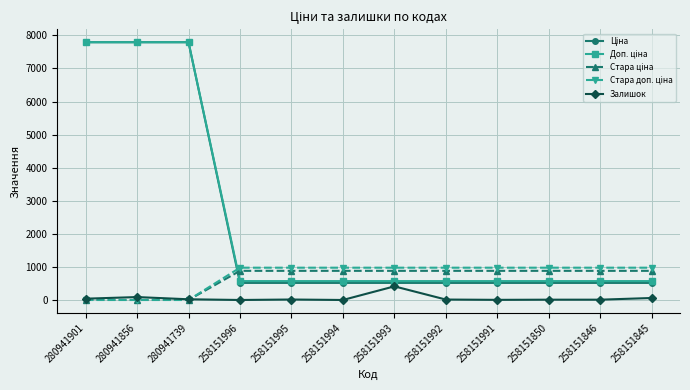

What is the maximum value for Залишок?

412.0